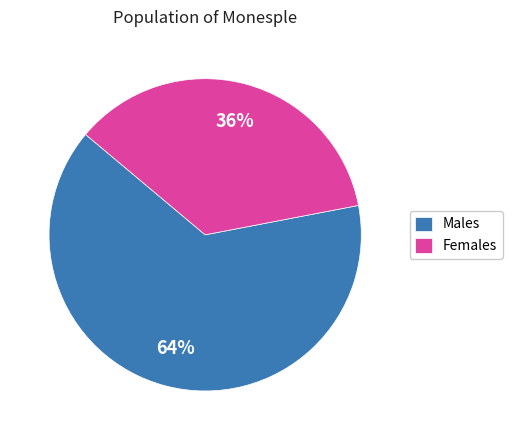

The Females slice represents 41% of the pie. True or false?

False